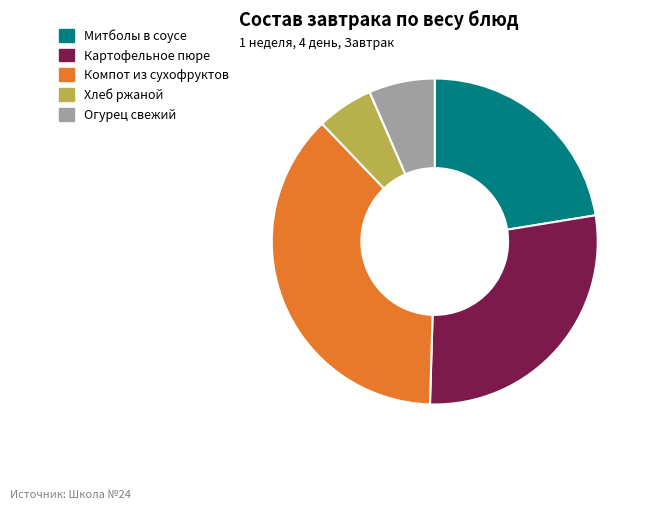

Which has a higher value, Хлеб ржаной or Огурец свежий?

Огурец свежий